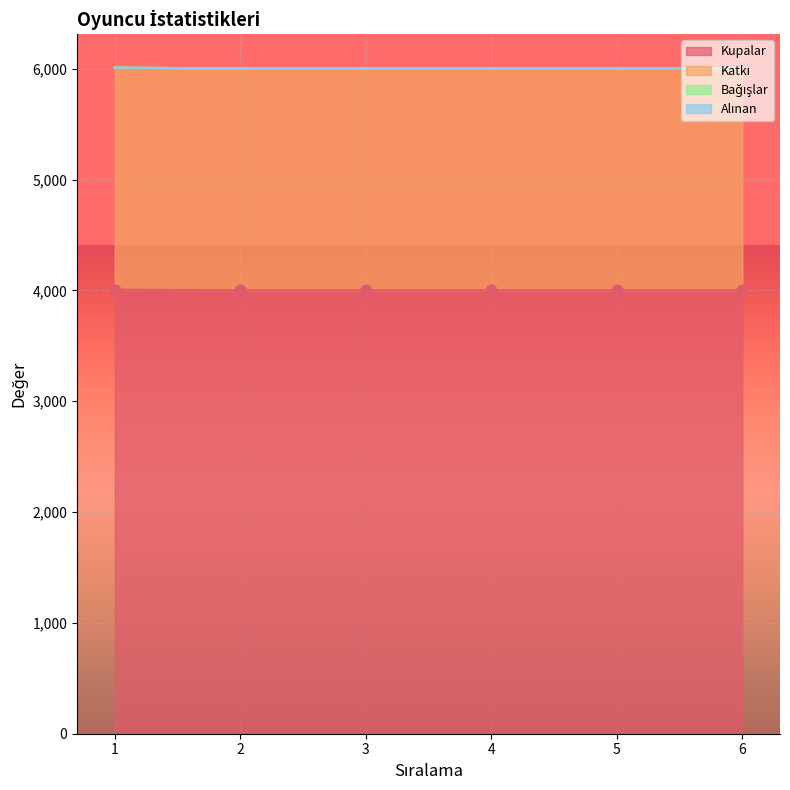

The value of Kupalar at 3 is 4001. True or false?

True